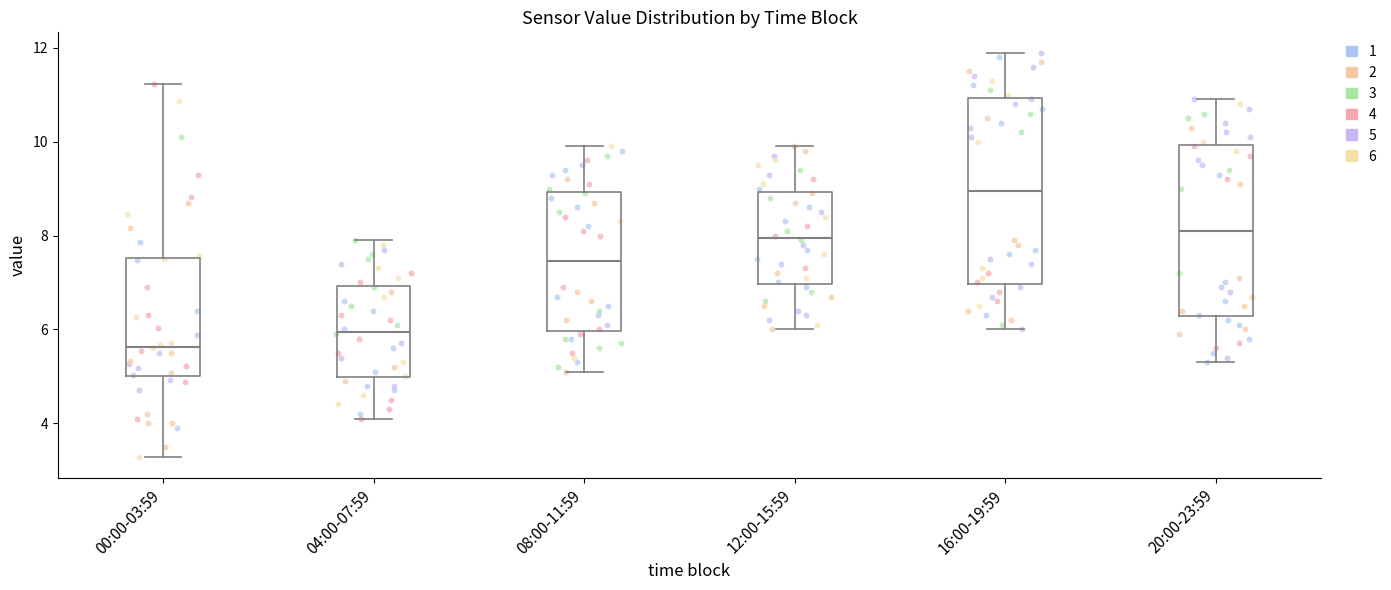

Reading left to right, read every box against the y-axis: the position of its median line, the range the box covers, and the ends of its whiskers. The values are not printed on the chart, so give them approximately, as read against the axis.

00:00-03:59: median 5.6, box 5.0 to 7.6, whiskers 3.2 to 11.2
04:00-07:59: median 6.0, box 5.0 to 7.0, whiskers 4.2 to 8.0
08:00-11:59: median 7.4, box 6.0 to 9.0, whiskers 5.2 to 10.0
12:00-15:59: median 8.0, box 7.0 to 9.0, whiskers 6.0 to 10.0
16:00-19:59: median 9.0, box 7.0 to 11.0, whiskers 6.0 to 12.0
20:00-23:59: median 8.2, box 6.2 to 10.0, whiskers 5.4 to 11.0